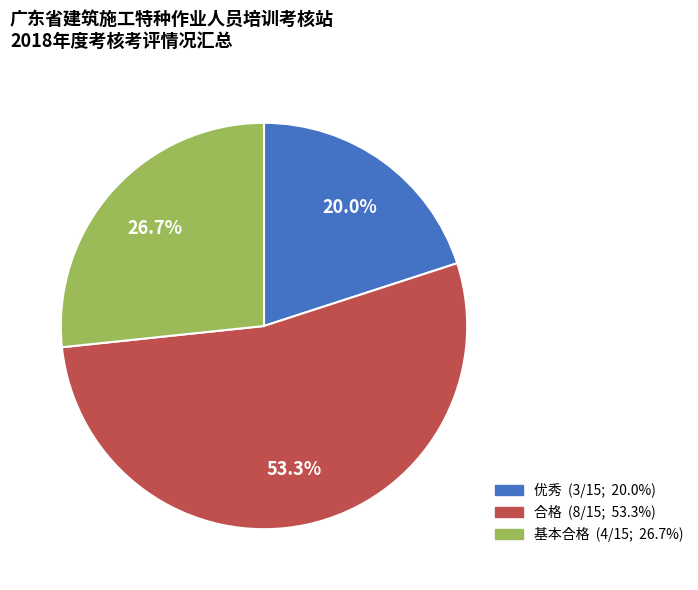

How much of the chart is everything except 合格?

46.7%